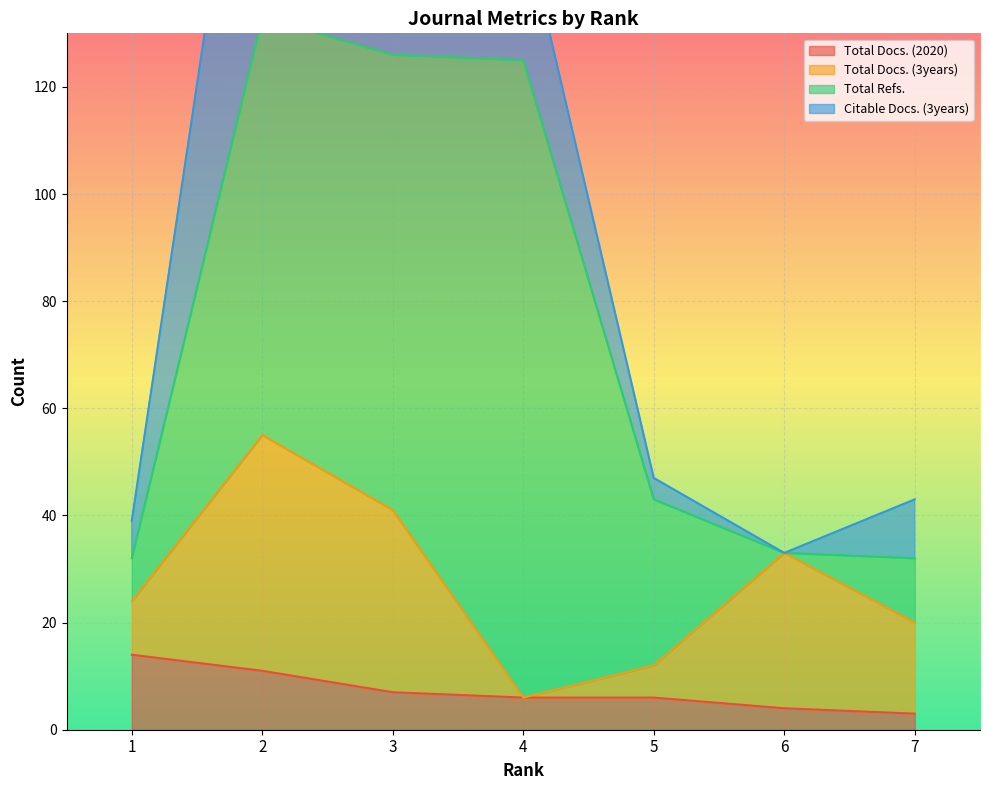

How many intersections are there between Total Docs. (3years) and Total Docs. (2020)?

2